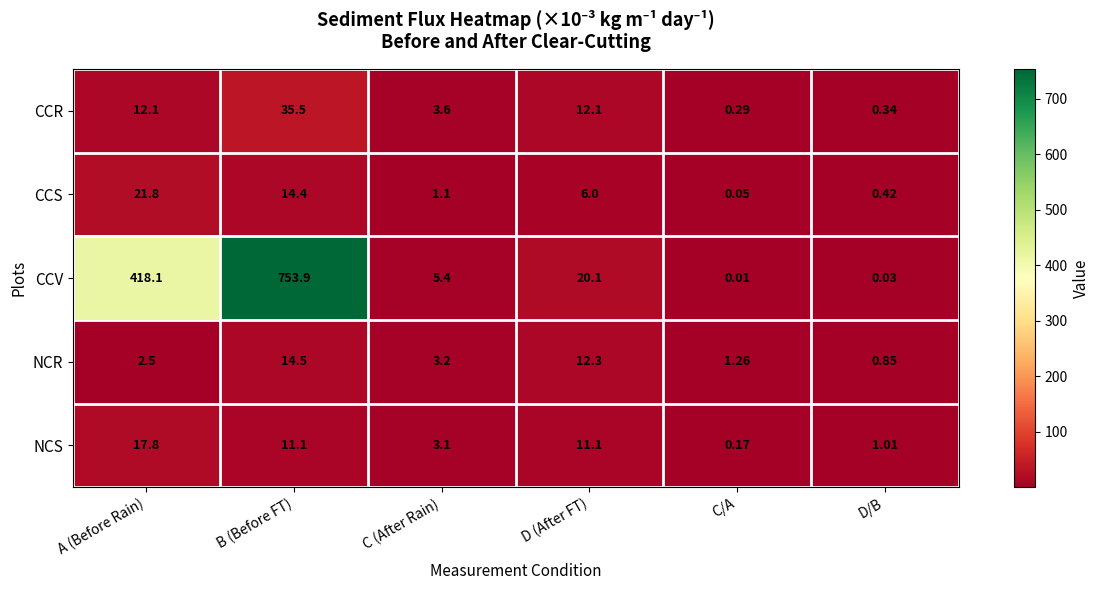

List the series in order of their peak value, lowest first.

NCR, NCS, CCS, CCR, CCV